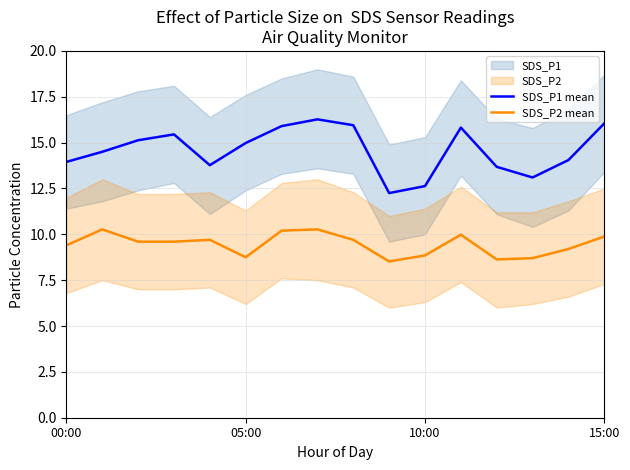

True or false: SDS_P2 mean and SDS_P1 mean intersect in this chart.

False